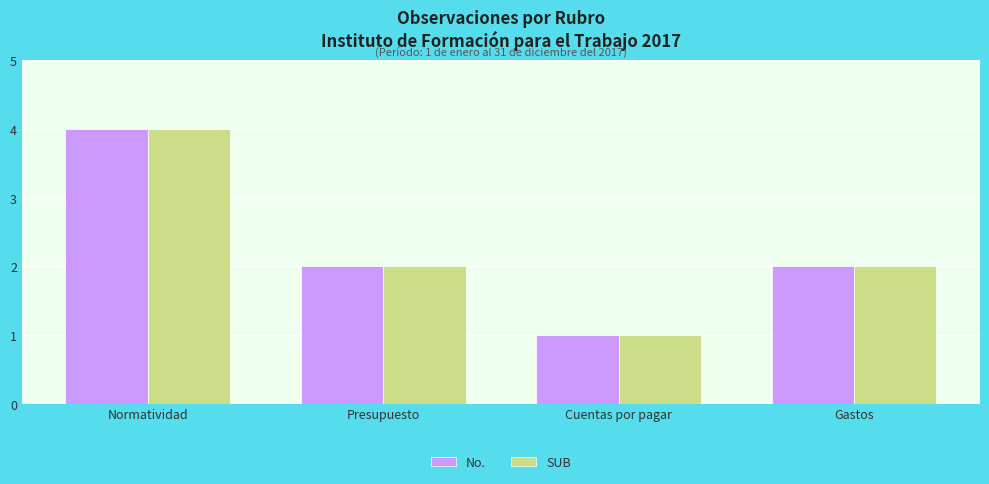

What is the difference between the maximum and minimum values in the No. series?

3